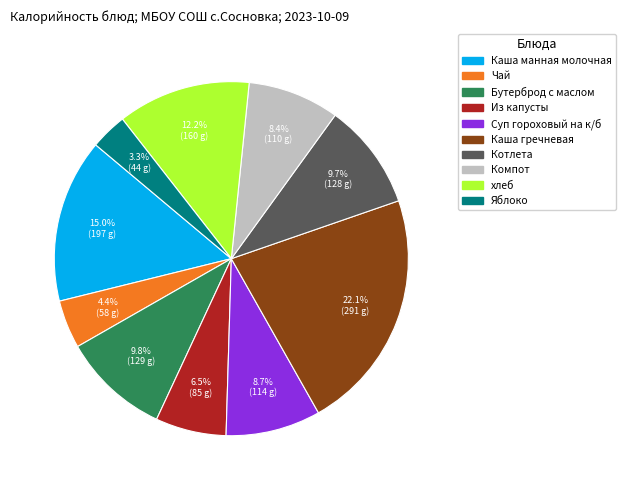

Is there any slice that represents more than half of the pie?

No